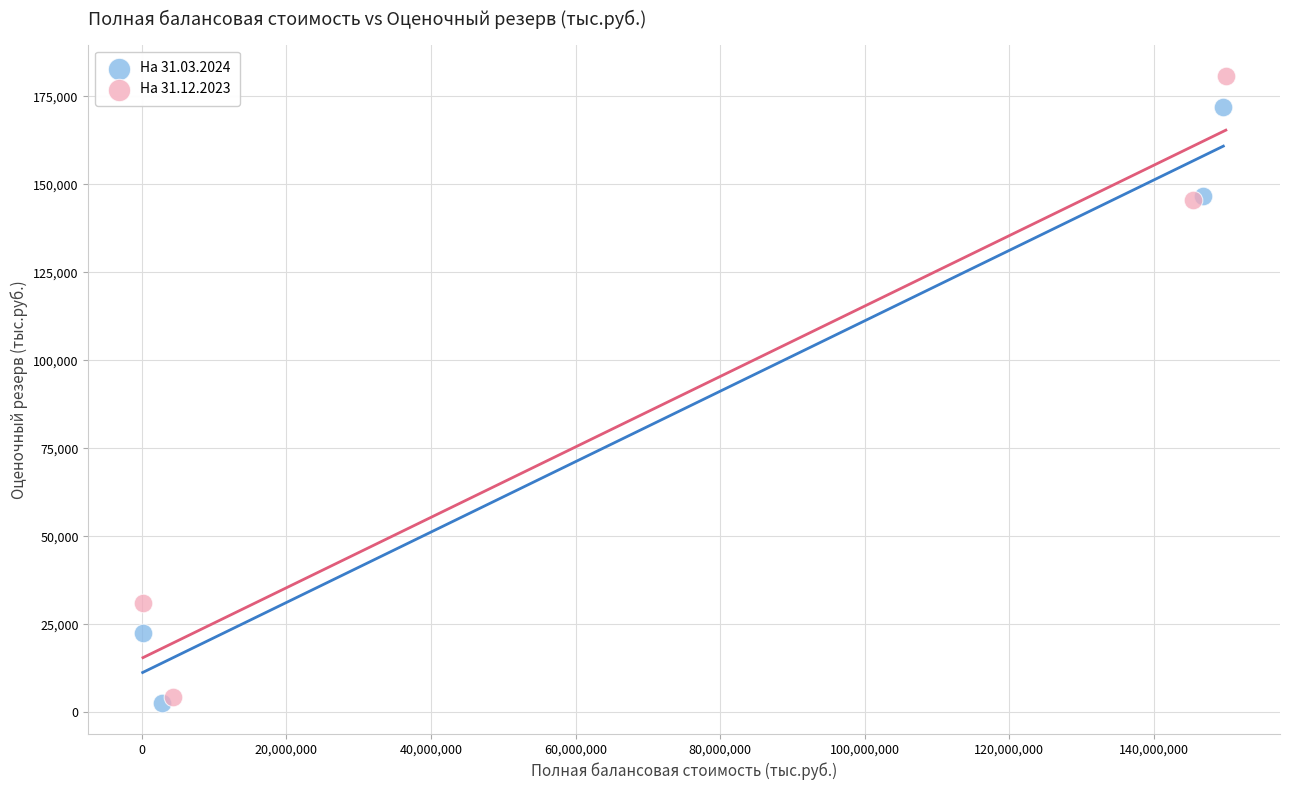

What are all the series names shown in the legend?

На 31.03.2024, На 31.12.2023